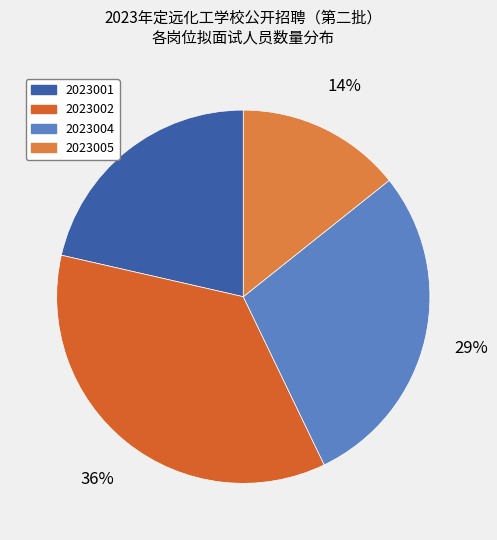

Rank the categories by value from lowest to highest.

2023005, 2023001, 2023004, 2023002